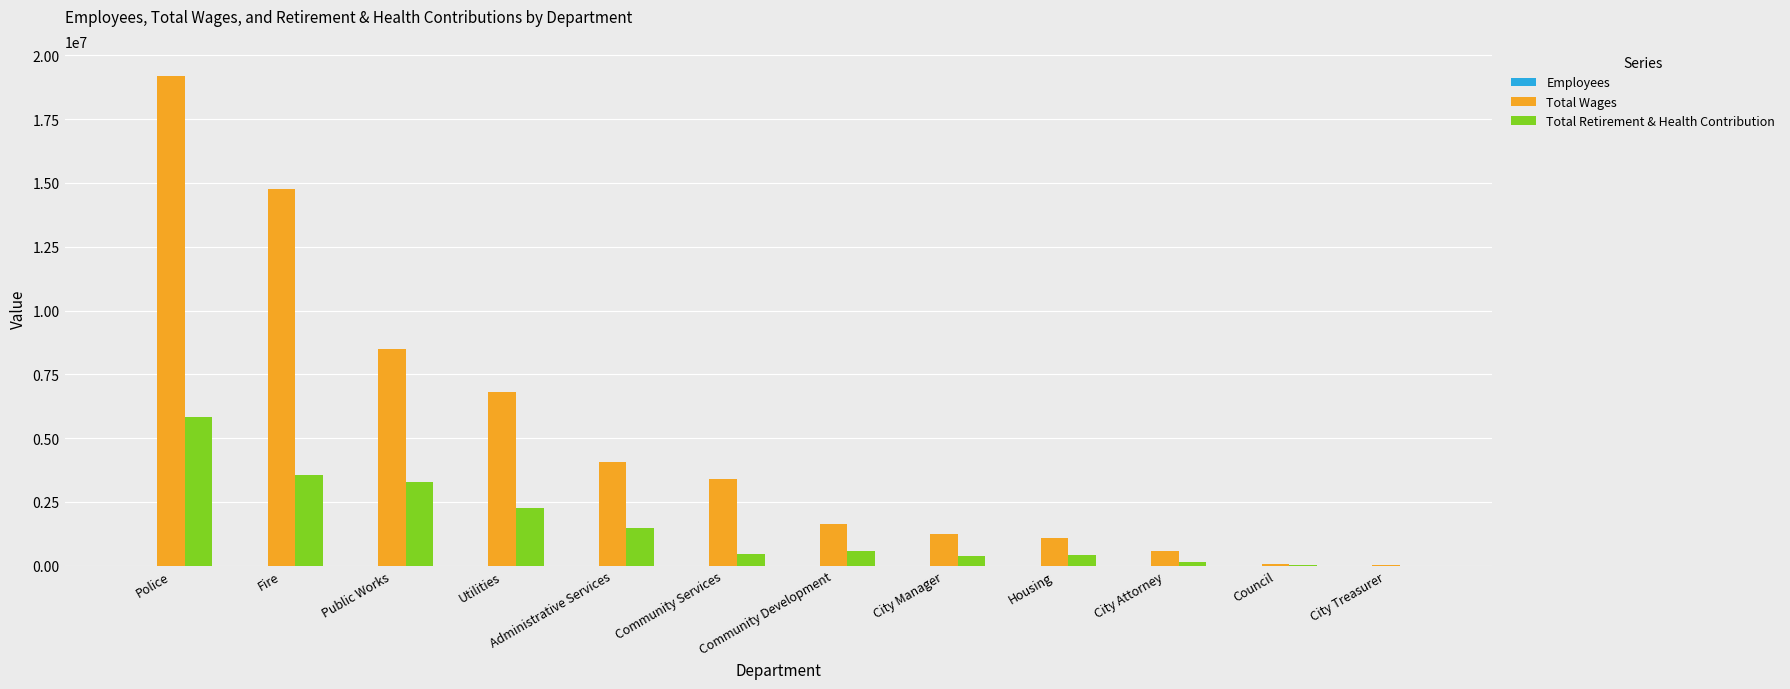

The value of Total Retirement & Health Contribution at Community Services is 442265. True or false?

True